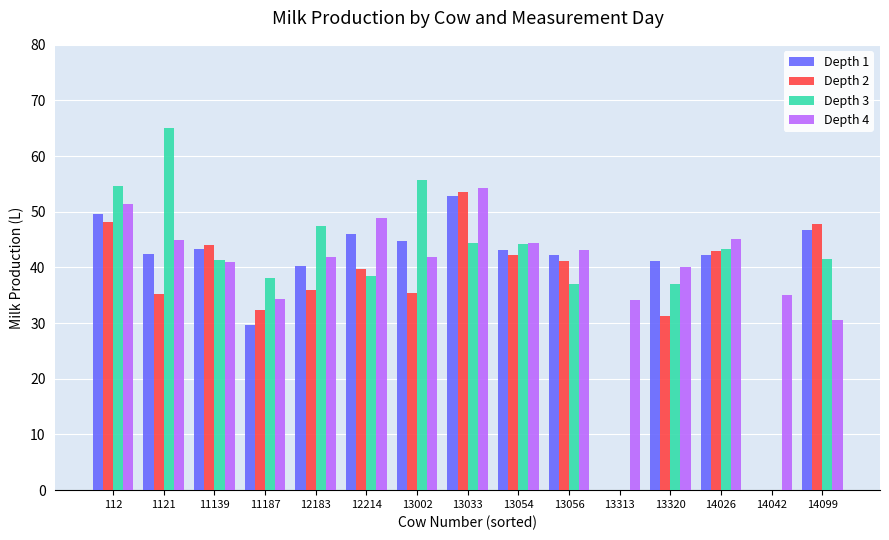

Is it true that Depth 4 equals 41.0 at 11139?

True